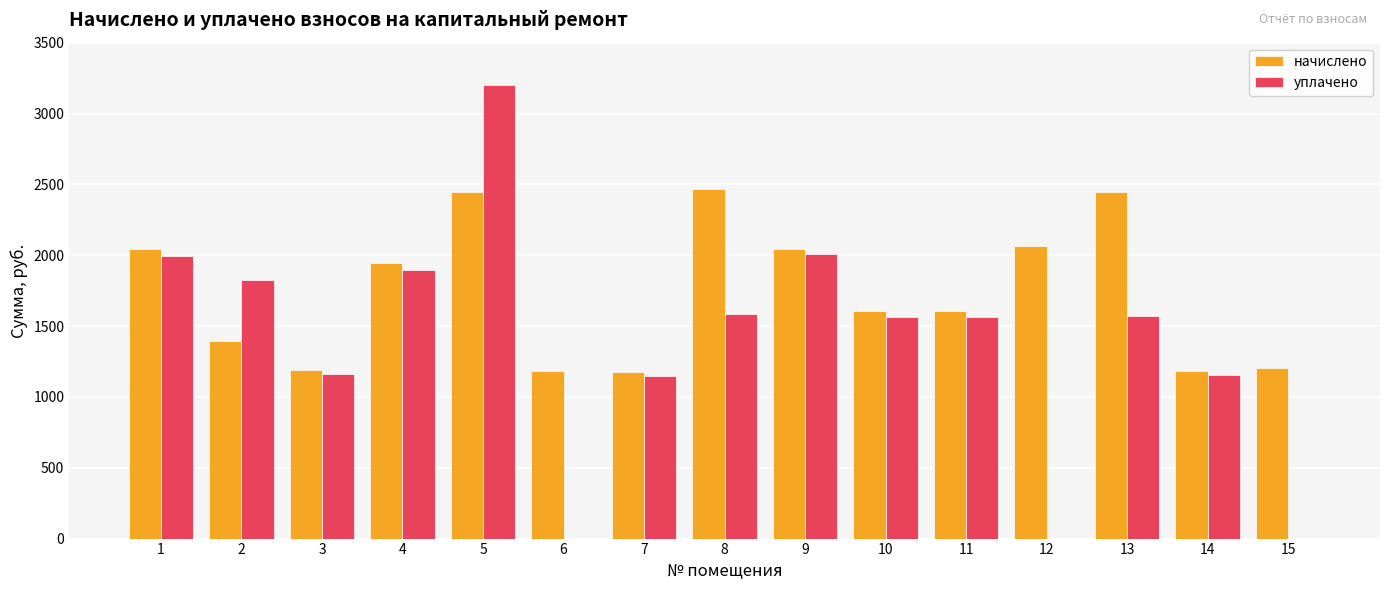

Which series has the widest spread of values?

уплачено